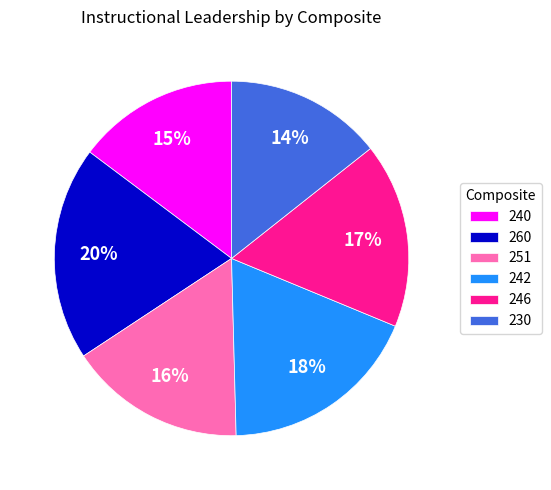

What percentage is the 246 slice, to the nearest percent?

17%